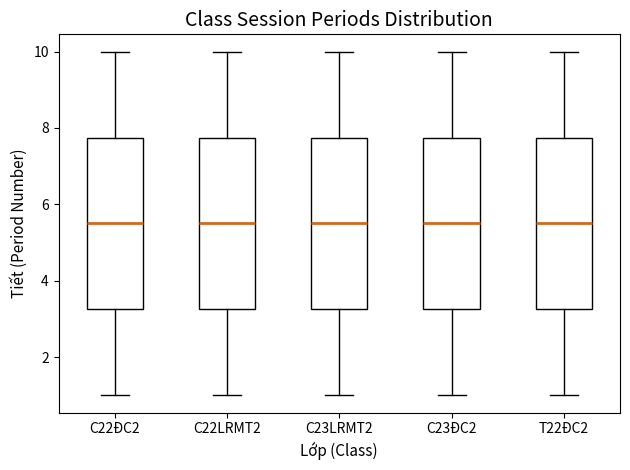

Reading left to right, transcribe this box plot: for each box, give where its median line is, the range the box spans, and where its two whiskers end, as read against the y-axis. The values are not printed on the chart, so give them approximately, as read against the axis.

C22ĐC2: median 5.6, box 3.2 to 7.8, whiskers 1.0 to 10.0
C22LRMT2: median 5.6, box 3.2 to 7.8, whiskers 1.0 to 10.0
C23LRMT2: median 5.6, box 3.2 to 7.8, whiskers 1.0 to 10.0
C23ĐC2: median 5.6, box 3.2 to 7.8, whiskers 1.0 to 10.0
T22ĐC2: median 5.6, box 3.2 to 7.8, whiskers 1.0 to 10.0